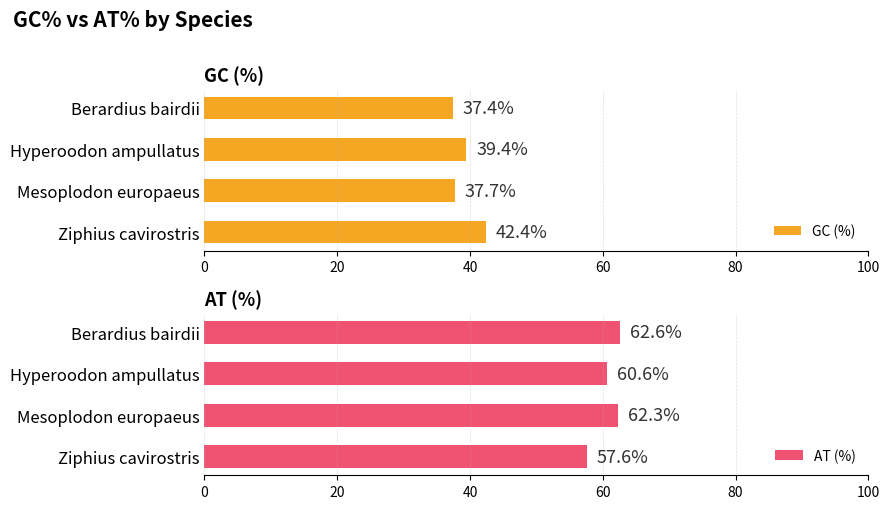

What is the sum of the GC (%) values at Berardius bairdii and Hyperoodon ampullatus?

76.8